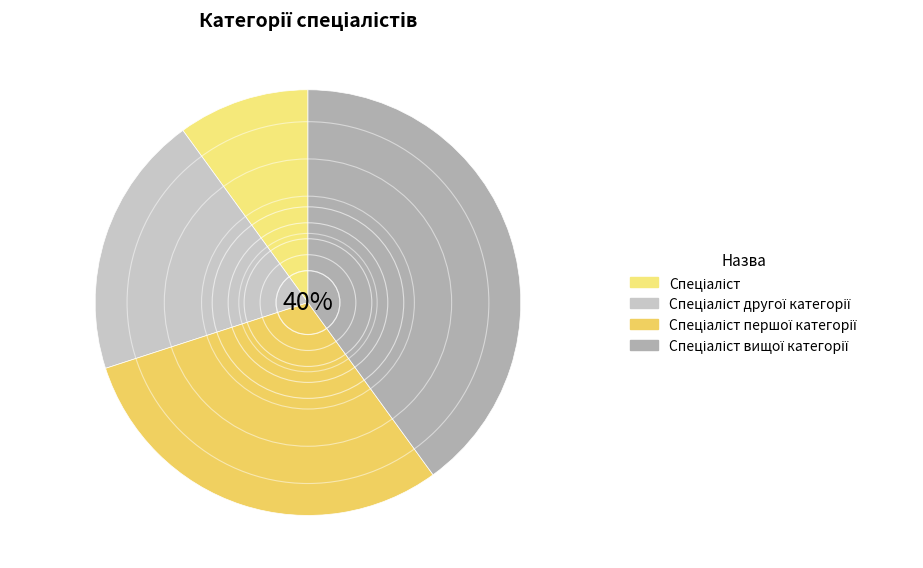

Do Спеціаліст and Спеціаліст першої категорії together represent more than half of the pie?

No